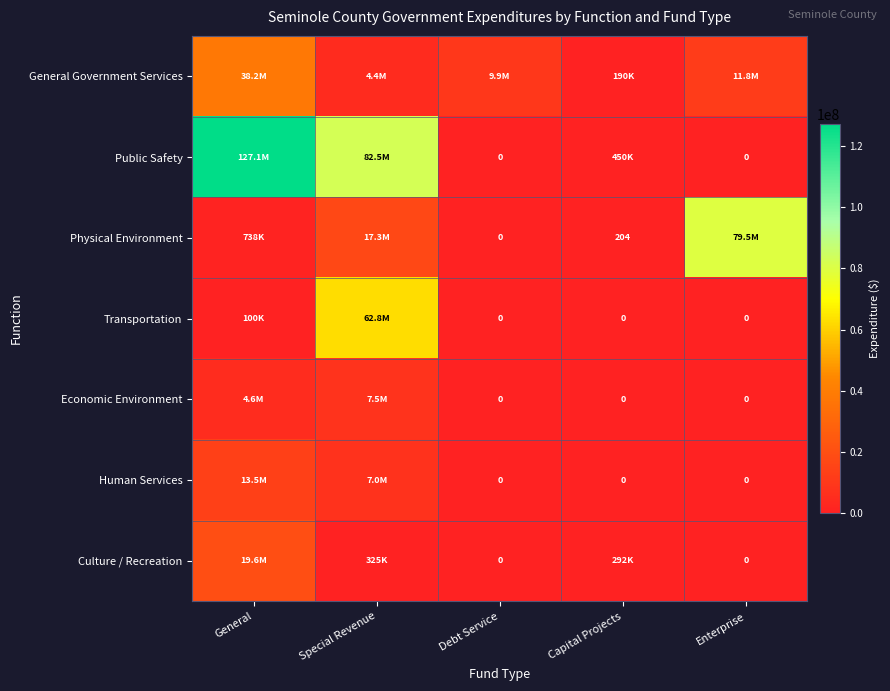

Which category has the highest value across all series?

General